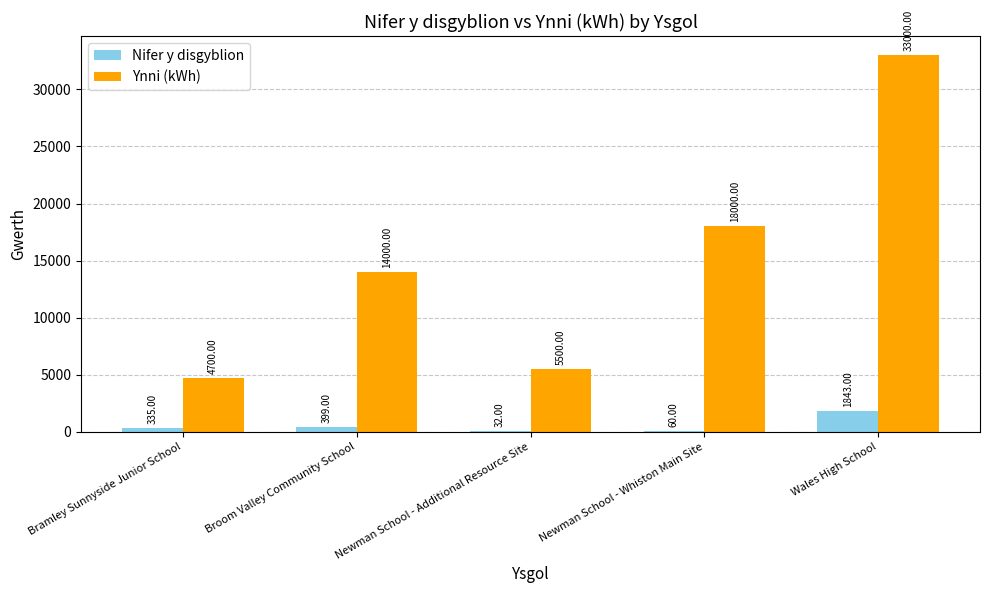

How many groups of bars are there?

5